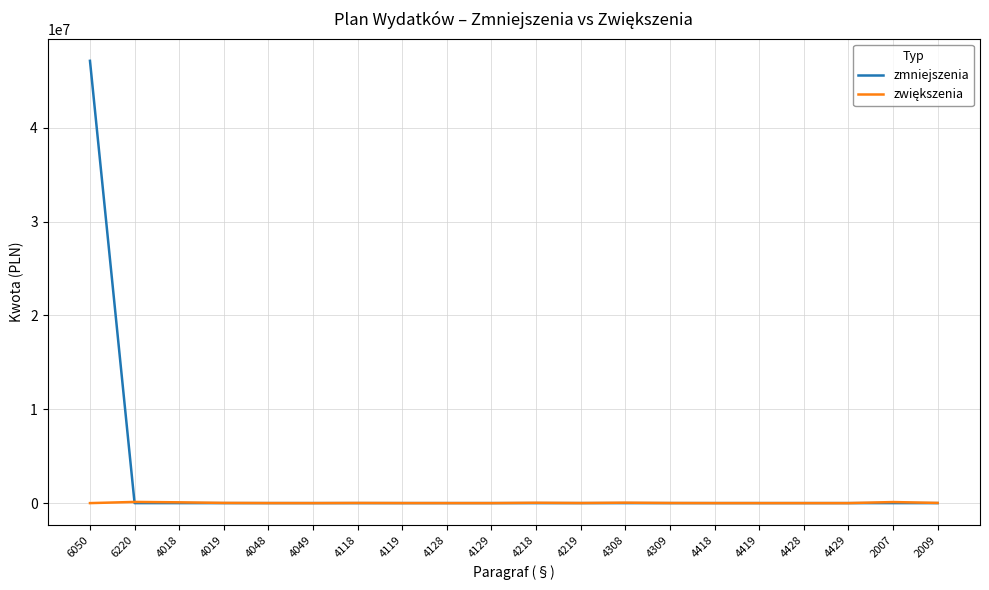

What is the greatest value displayed?

47122374